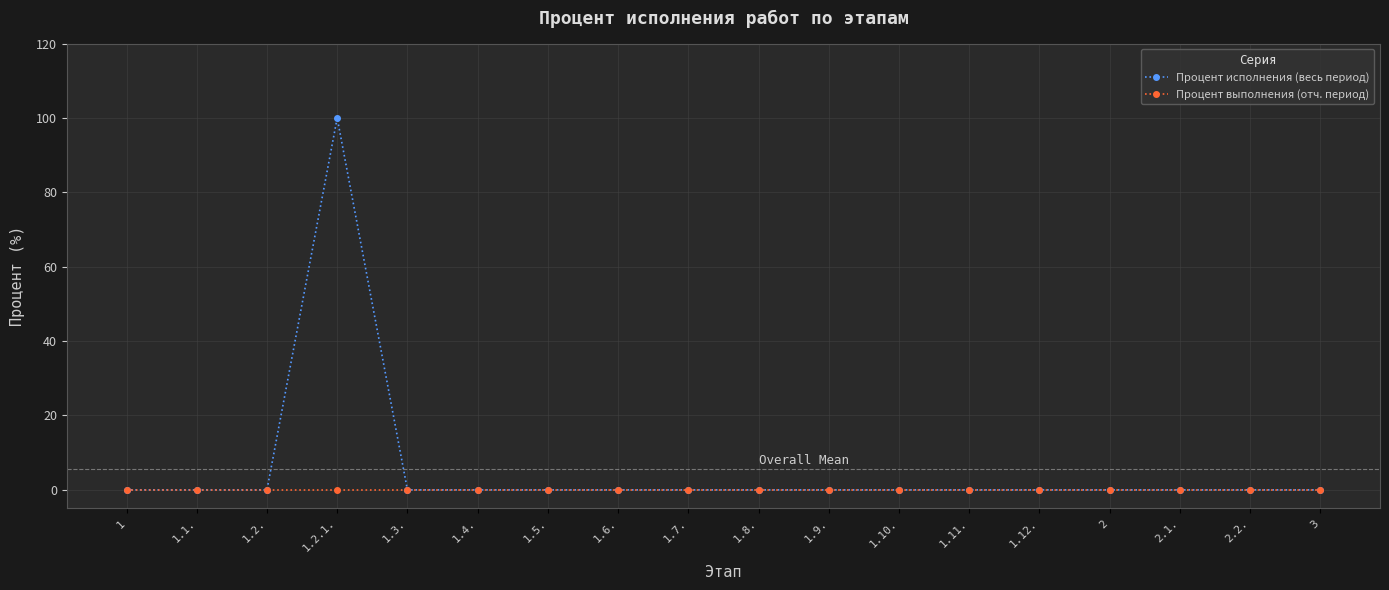

Reading left to right, transcribe all the data shown in this chart.

Процент исполнения (весь период): 0	0	0	100	0	0	0	0	0	0	0	0	0	0	0	0	0	0
Процент выполнения (отч. период): 0	0	0	0	0	0	0	0	0	0	0	0	0	0	0	0	0	0